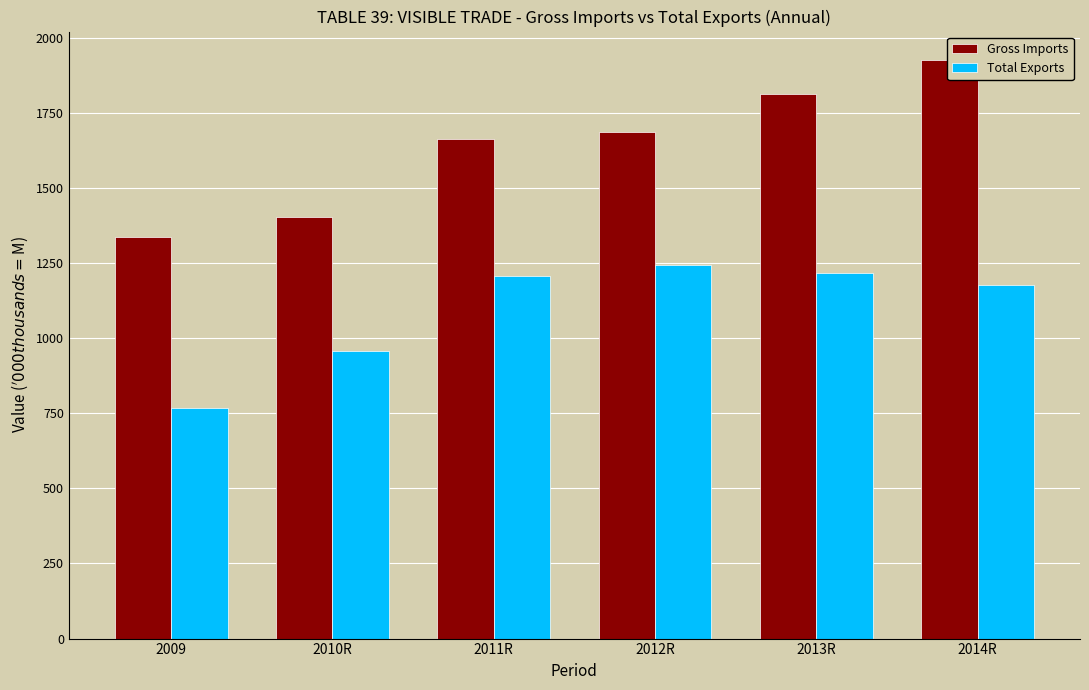

At which label does Gross Imports first exceed 1686?

2012R